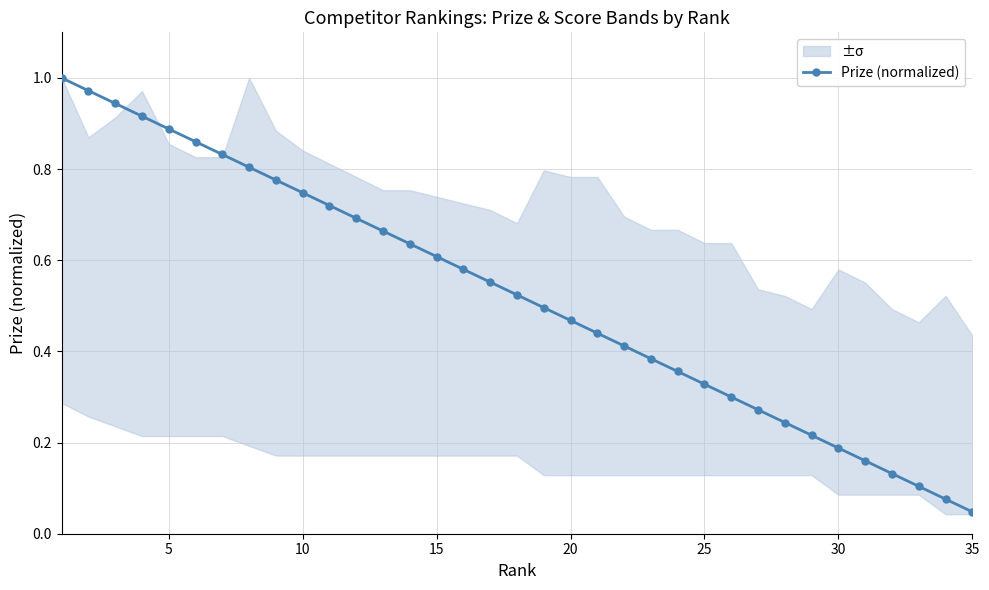

At which label is Prize (normalized) closest to 0?

35